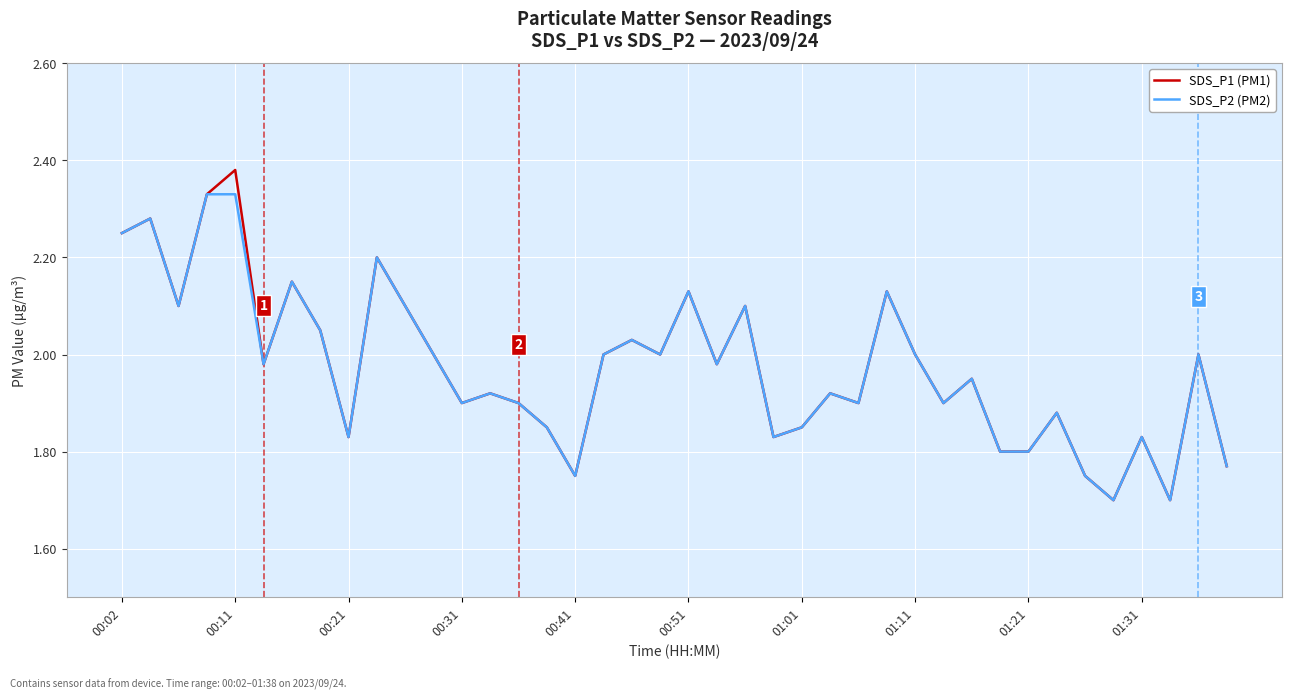

What is the minimum value shown in the chart?

1.7